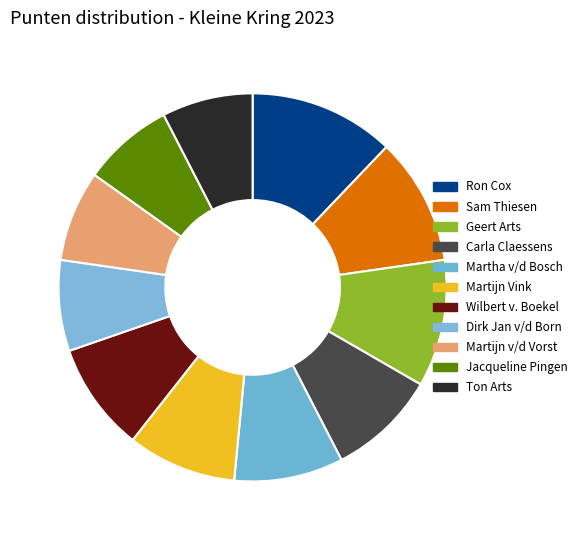

How many slices are in this pie chart?

11